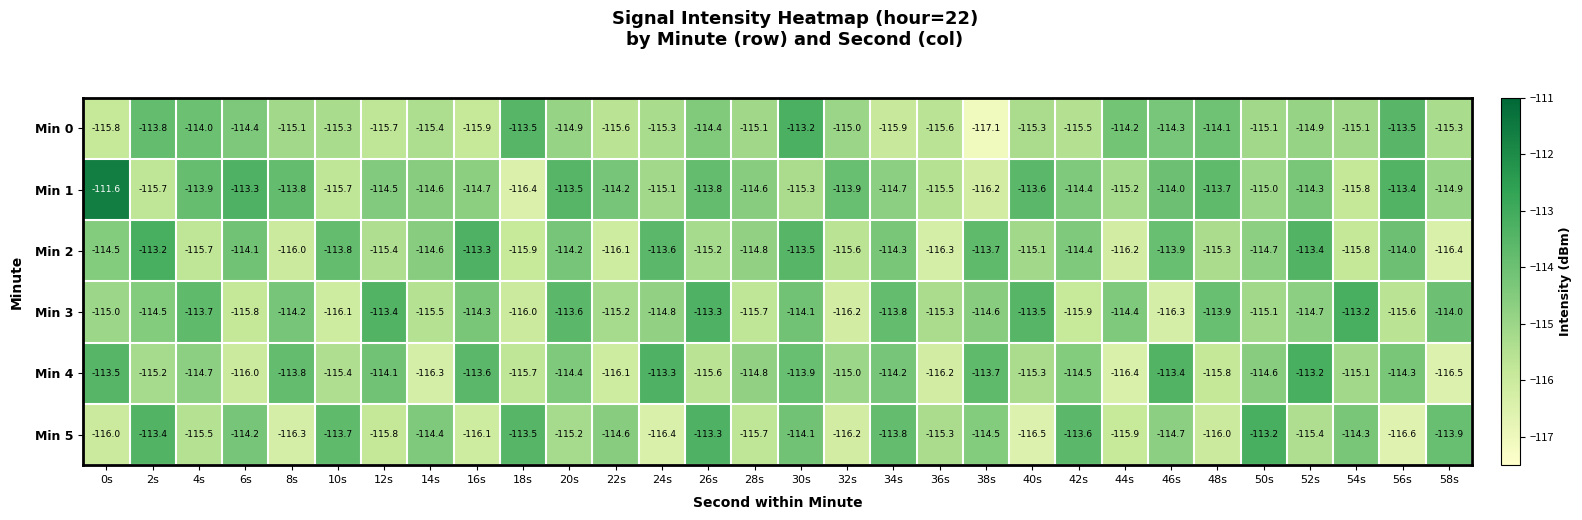

Which series has the largest total across all categories?

Min 1